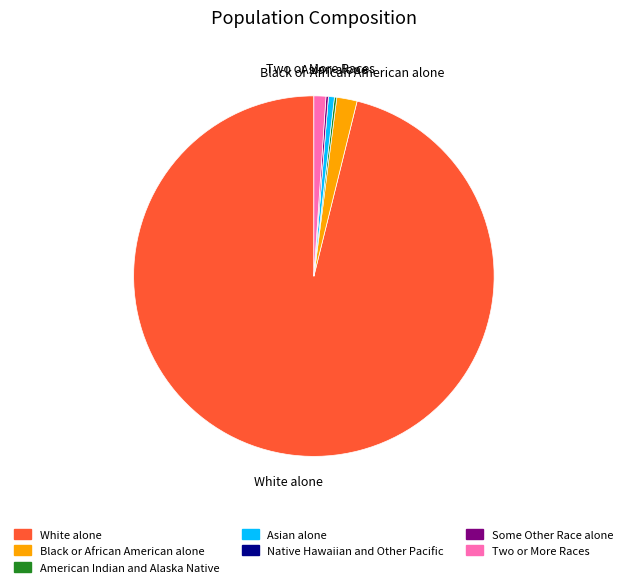

Is there any slice that represents more than half of the pie?

Yes